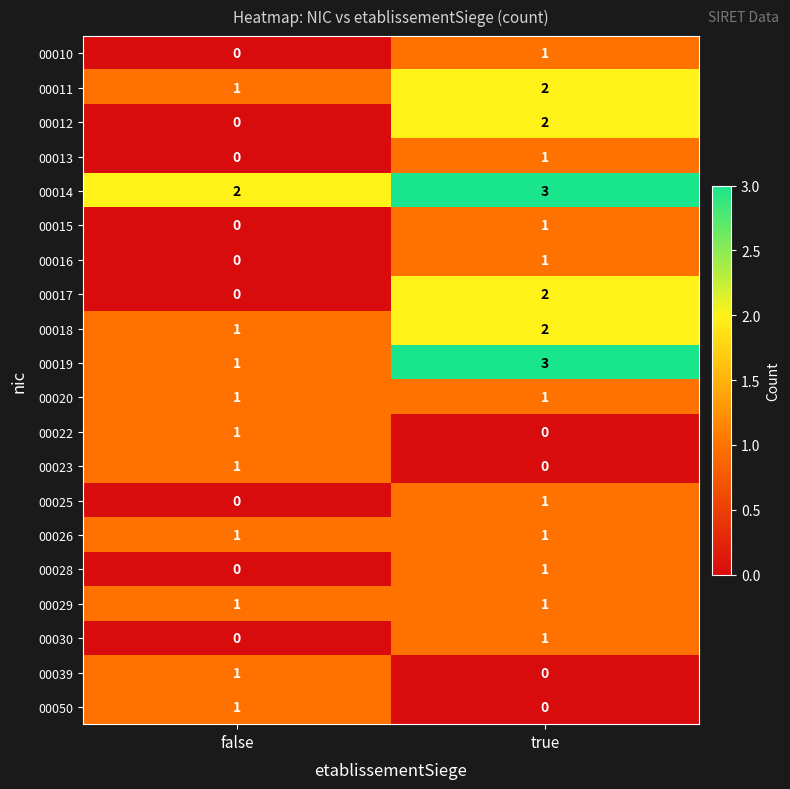

The value of 00025 at true is 0. True or false?

False